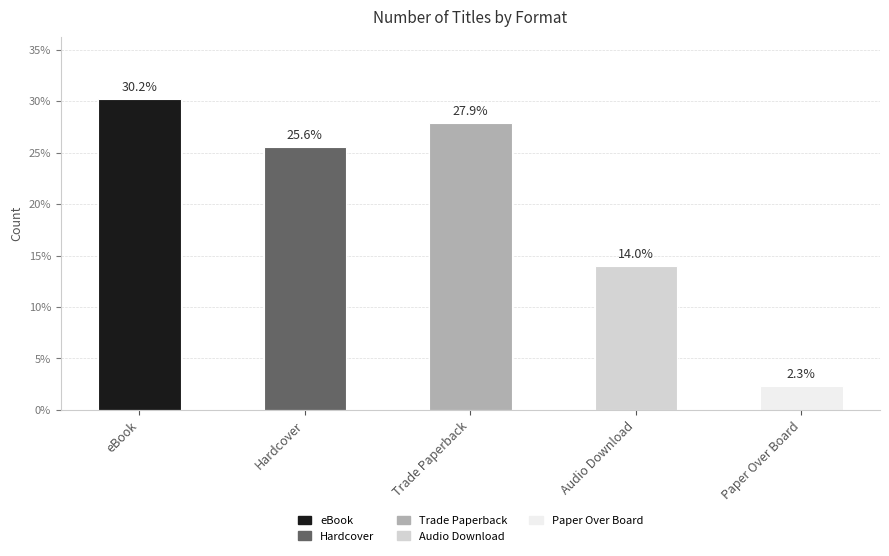

Which label corresponds to the largest value in the chart?

eBook